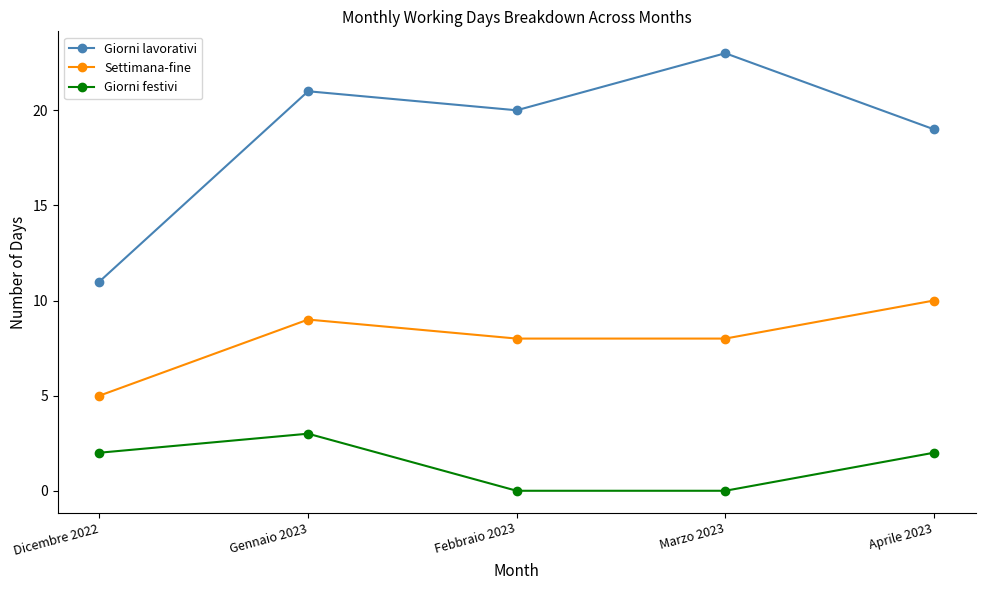

List the series in order of their overall mean, lowest first.

Giorni festivi, Settimana-fine, Giorni lavorativi